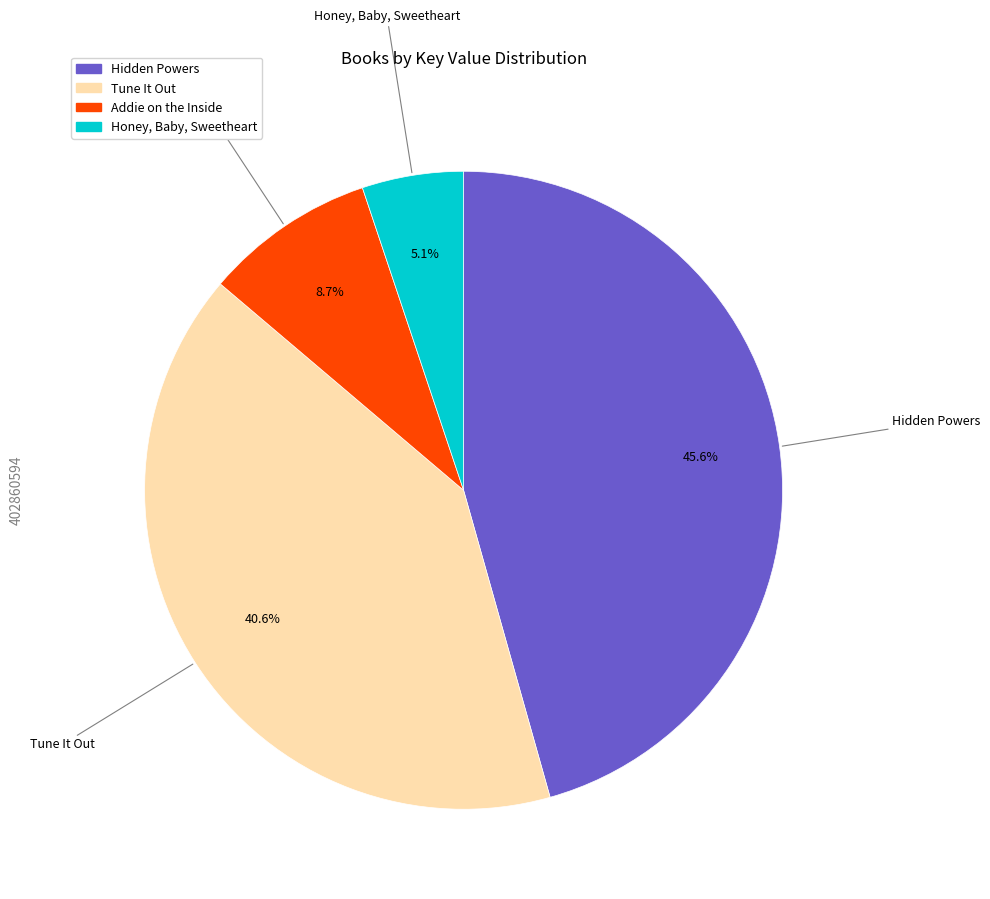

To the nearest percent, what portion does Addie on the Inside represent?

9%